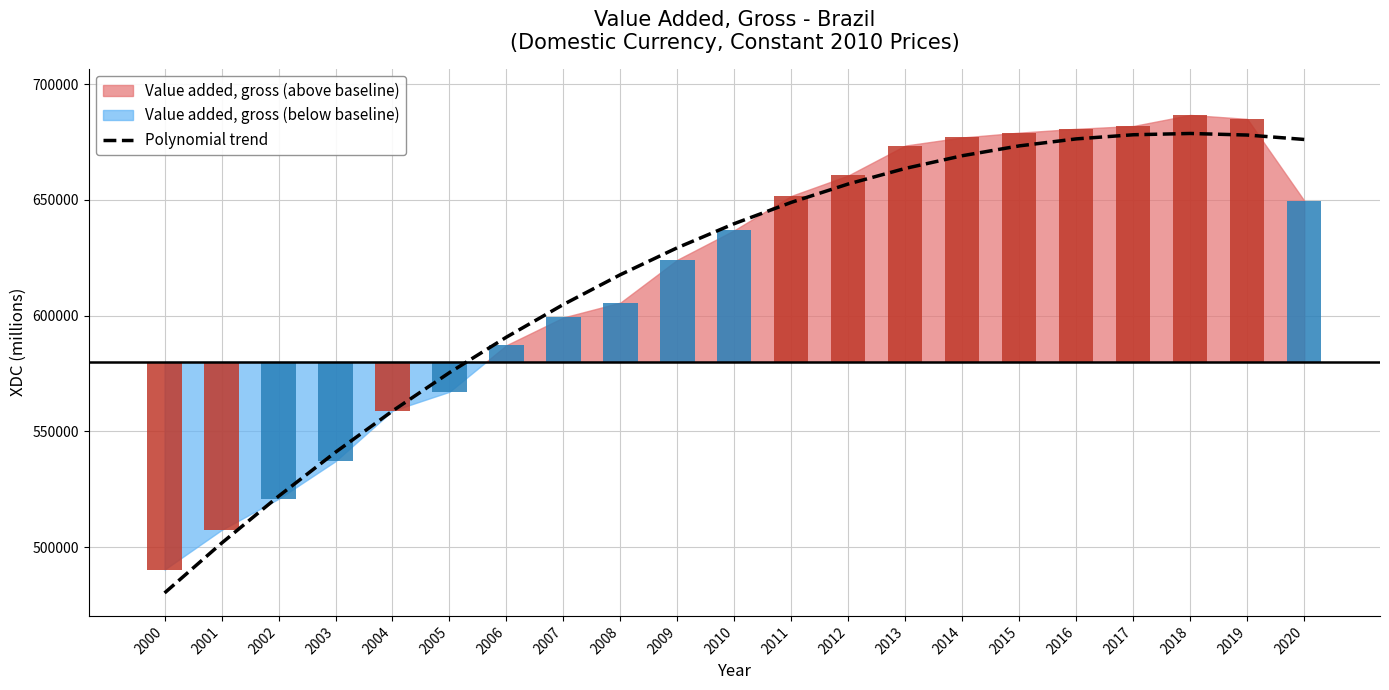

How many series are shown in this chart?

1